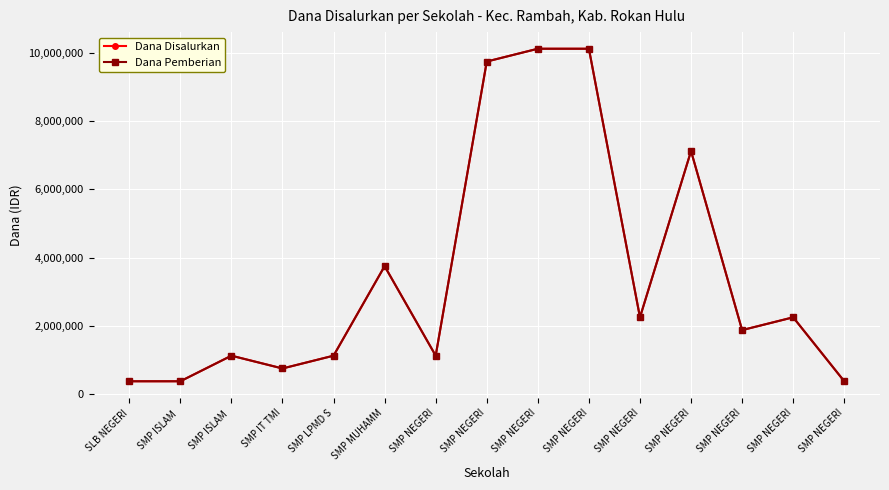

Where does the Dana Pemberian series first go above 1875000?

SMP MUHAMM